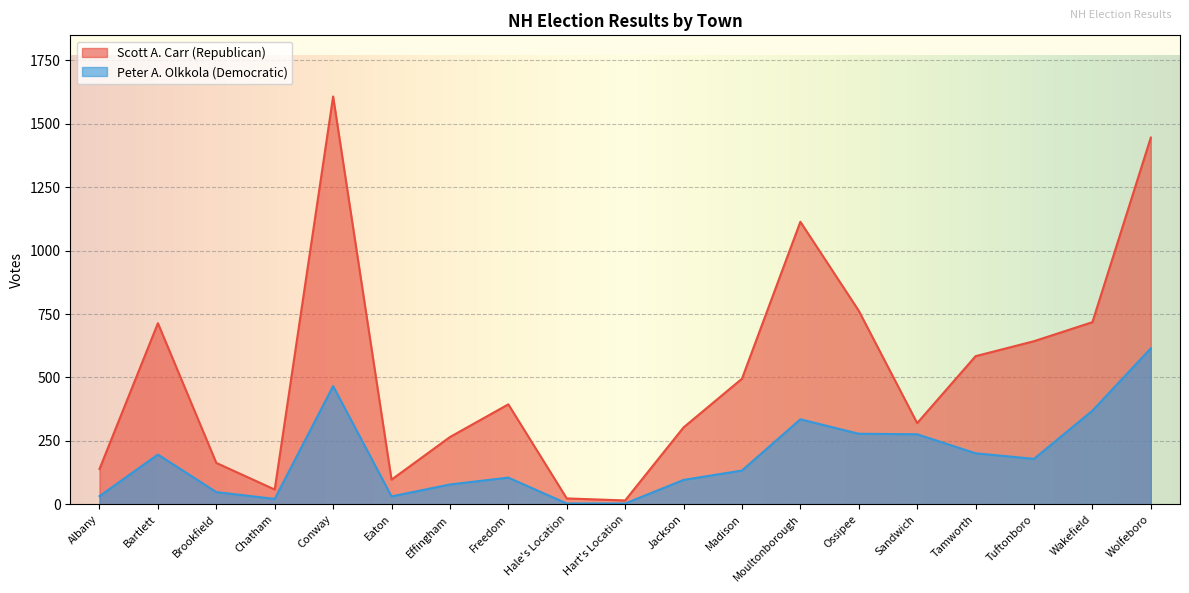

True or false: Peter A. Olkkola (Democratic) and Scott A. Carr (Republican) intersect in this chart.

False